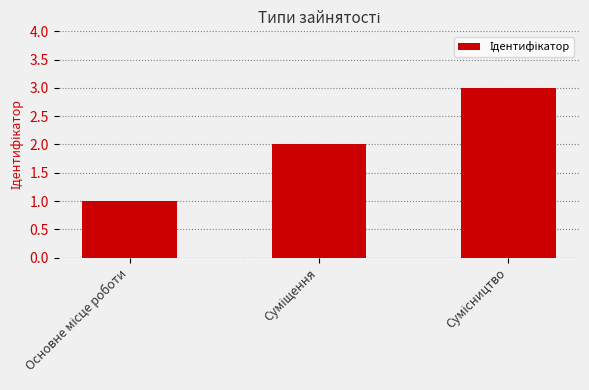

What is the value of the 3rd bar from the left?

3